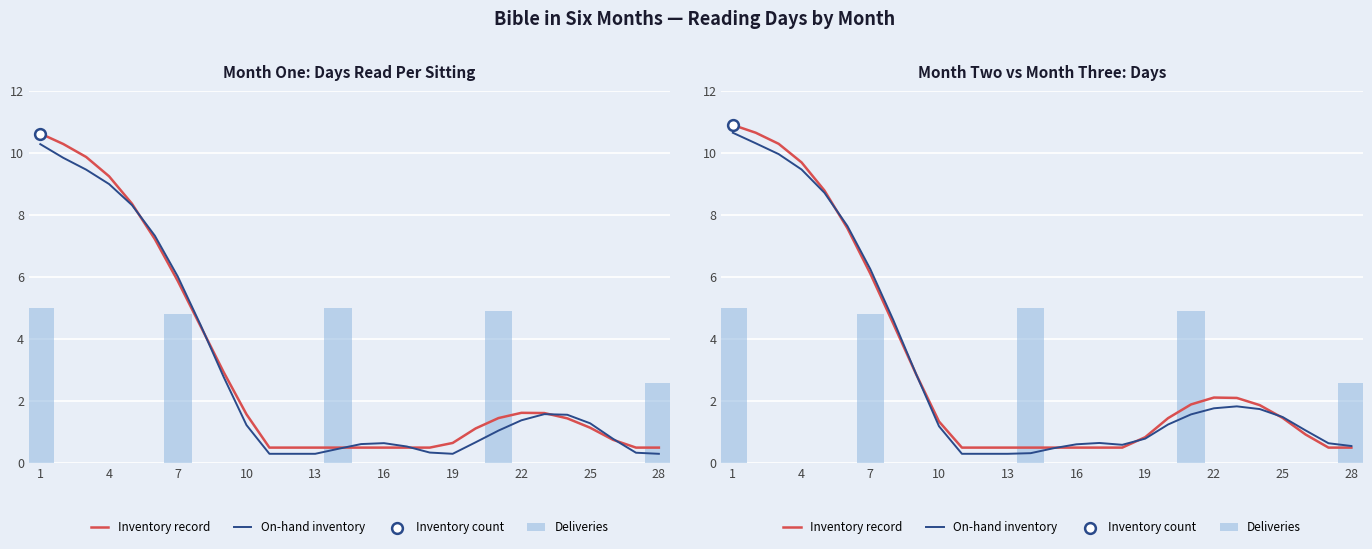

At how many categories does at least one series exceed 10?

3